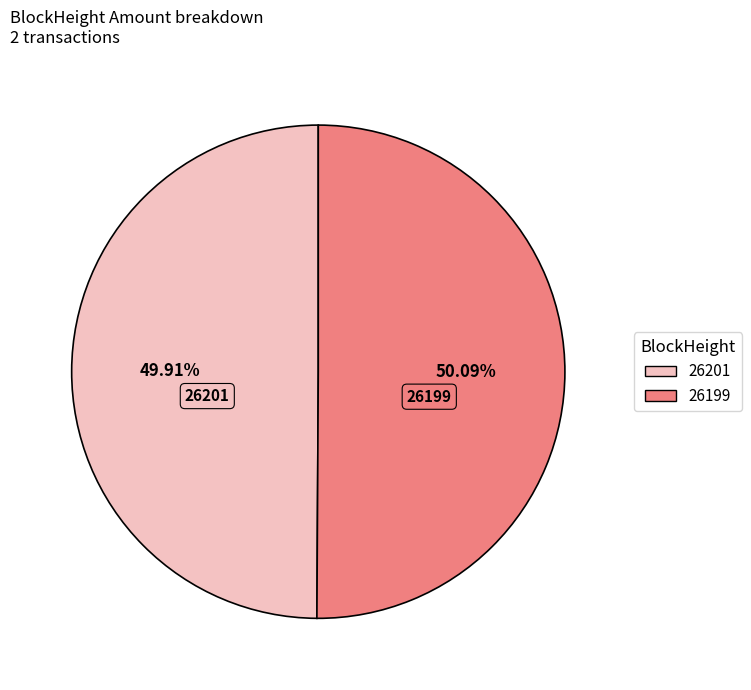

Combined, what portion of the pie is 26199 and 26201?

100.0%